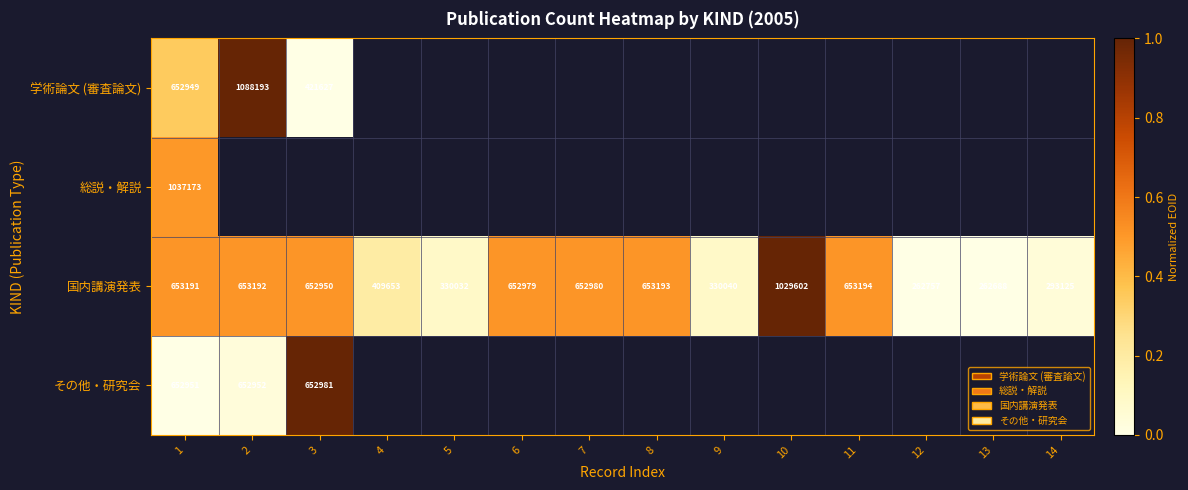

True or false: 国内講演発表 has a value of 1.4 at 10.

False